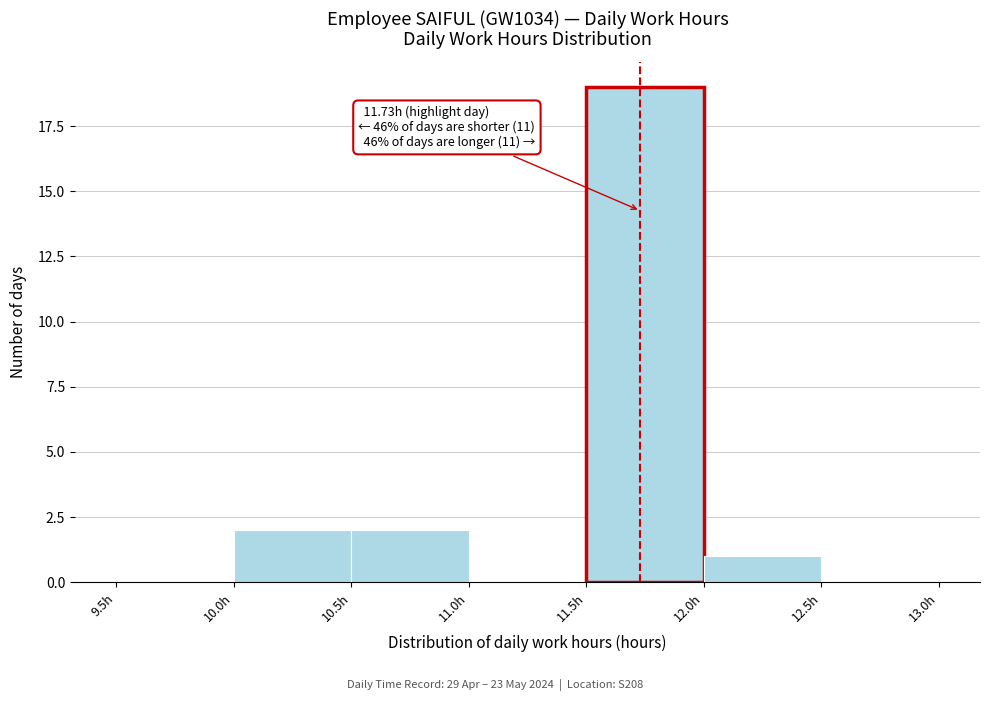

Over which range of the x-axis is the bar tallest?

11.5 to 12.0